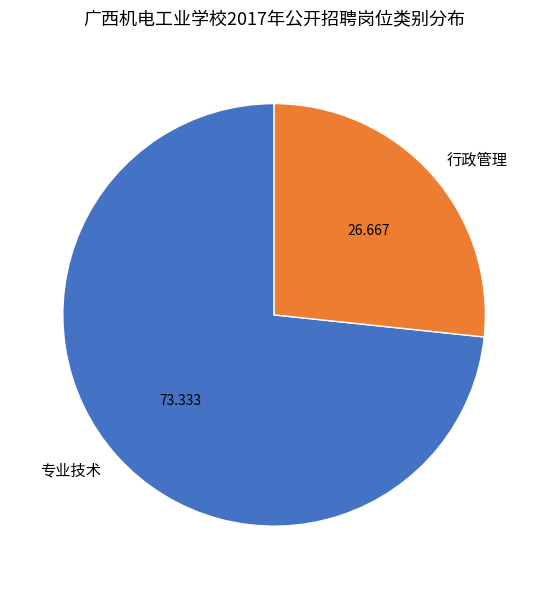

How many segments does this pie chart have?

2